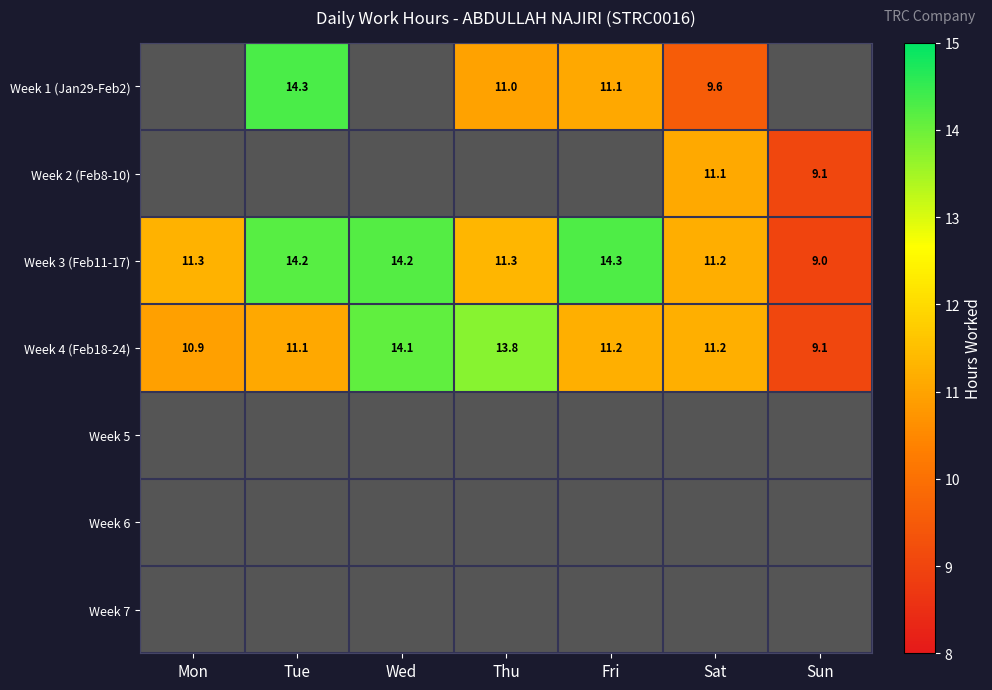

What is the minimum value for Week 3 (Feb11-17)?

9.0